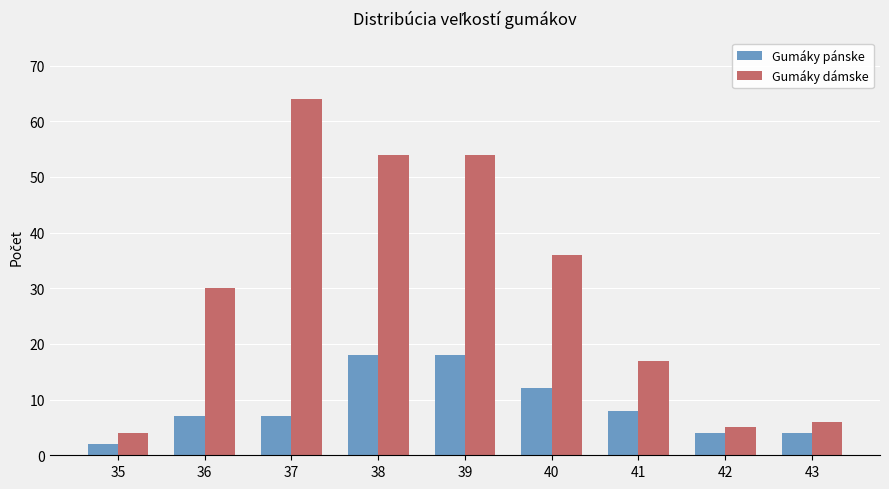

What is the value of the Gumáky dámske bar at the 9th from the left?

6